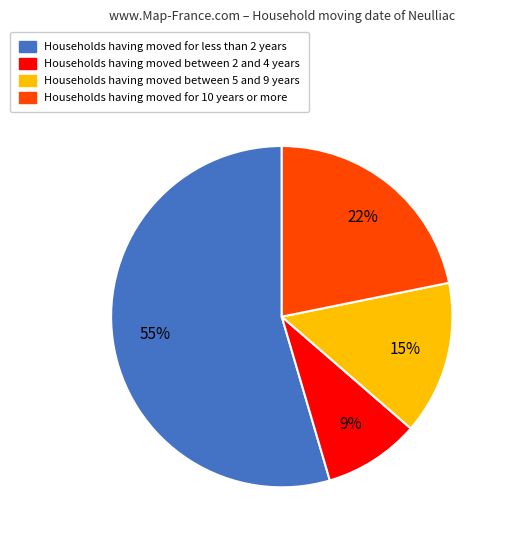

To the nearest percent, what is the average slice percentage?

25%